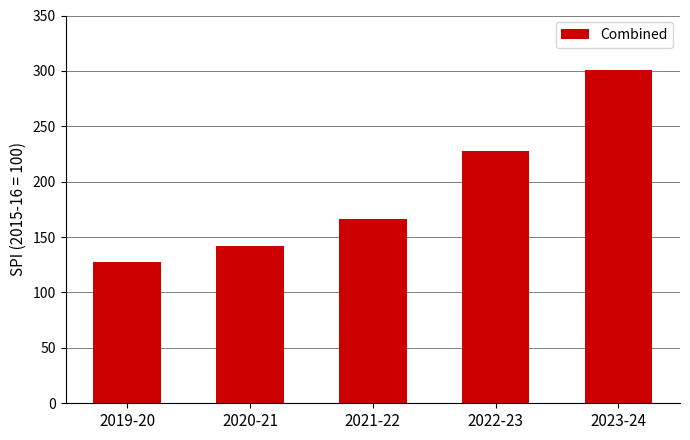

What is the value of the 5th bar from the left?

300.4